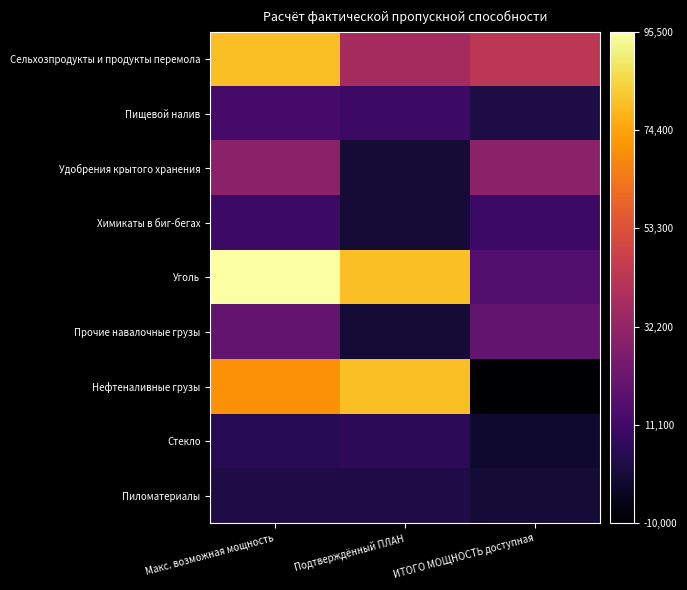

What is the spread (max minus min) of values at Макс. возможная мощность?

92500